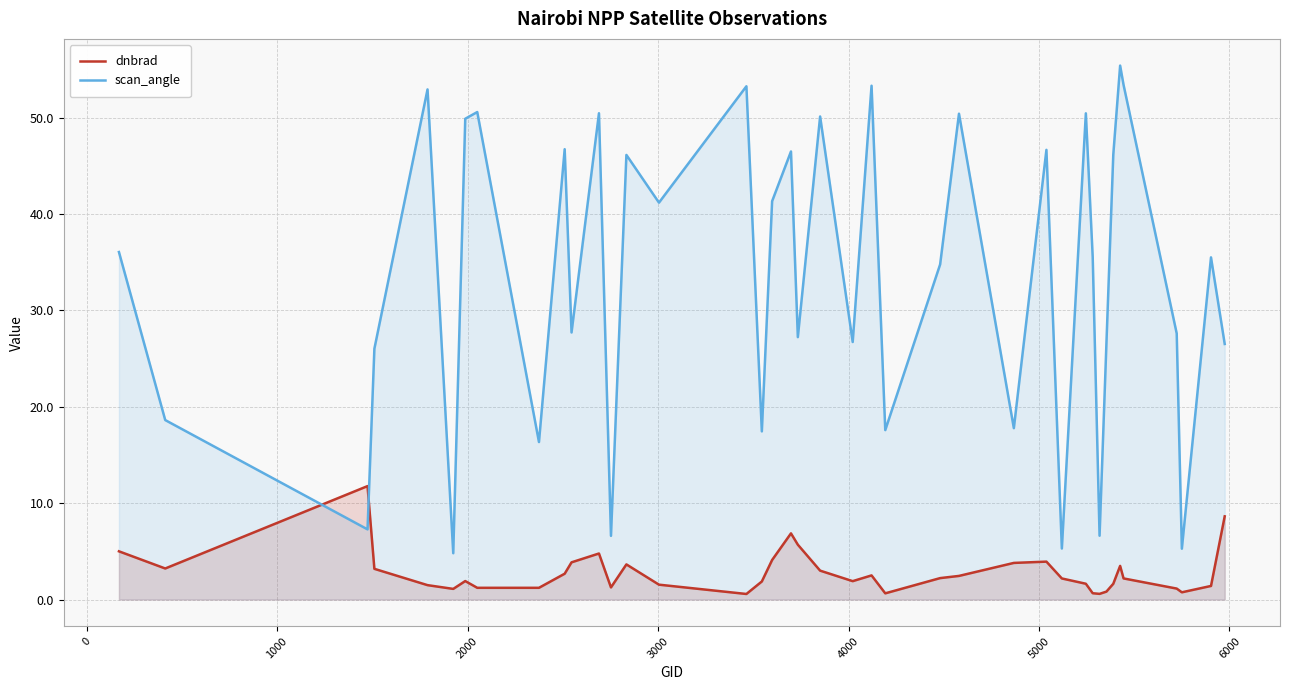

What is the highest value of the scan_angle series?

55.4